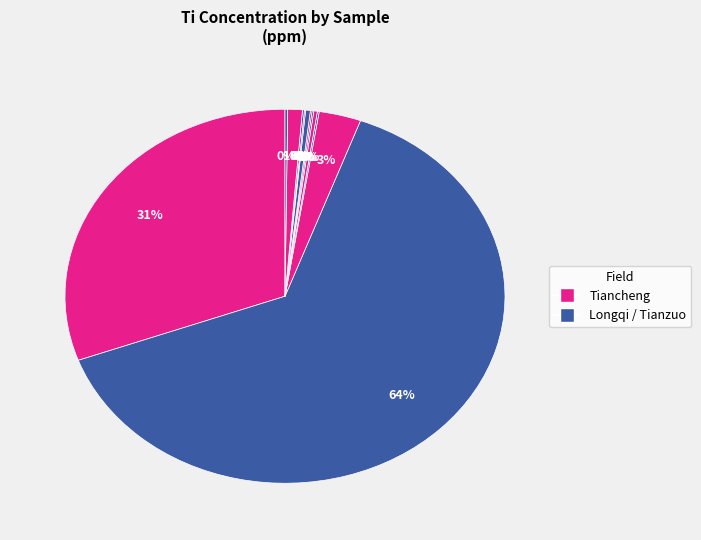

Is there a majority slice in this chart?

Yes